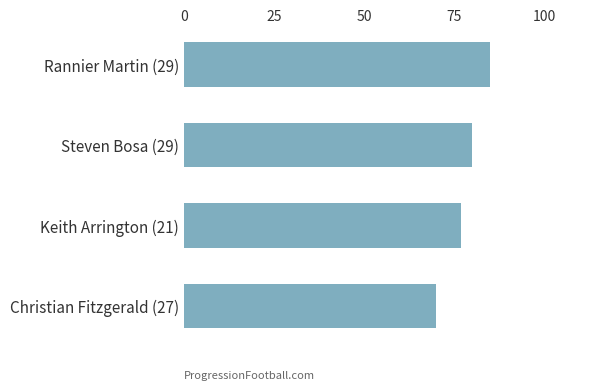

What is the difference between the maximum and second lowest values?

8